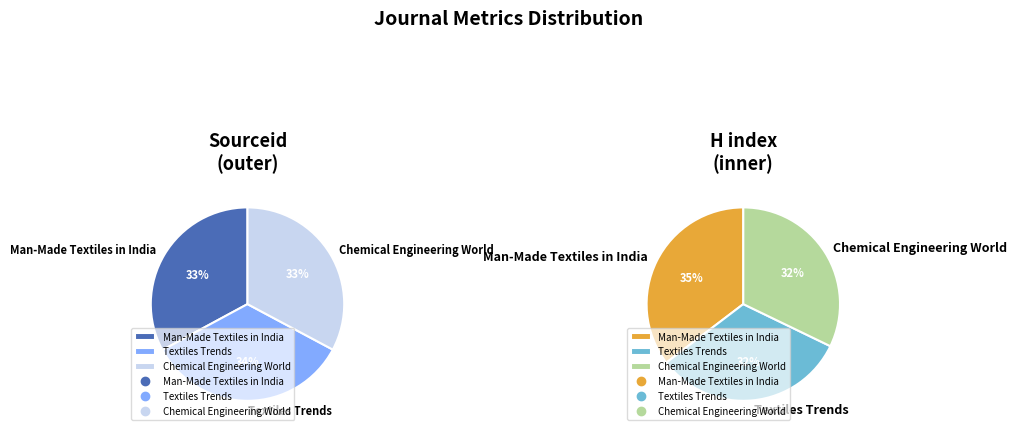

Combined, what portion of the pie is Chemical Engineering World and Man-Made Textiles in India?

65.7%